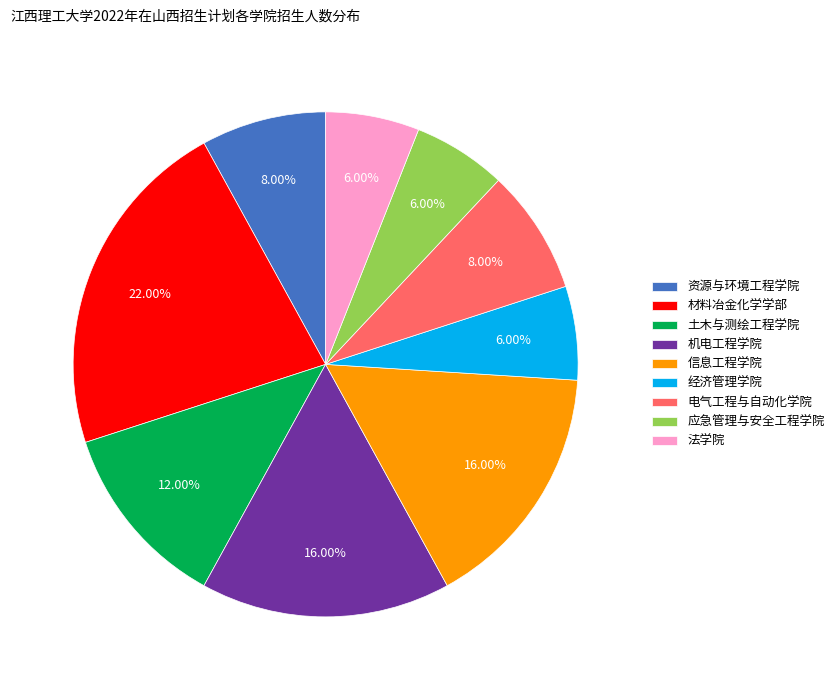

Is the sum of 材料冶金化学学部 and 机电工程学院 greater than half?

No